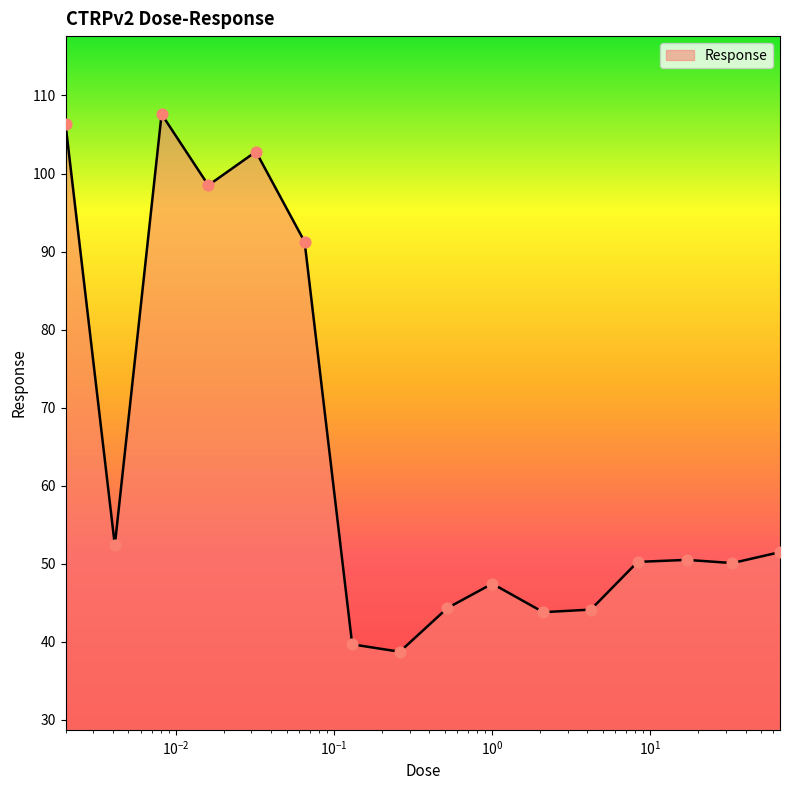

What is the maximum value shown in the chart?

107.6